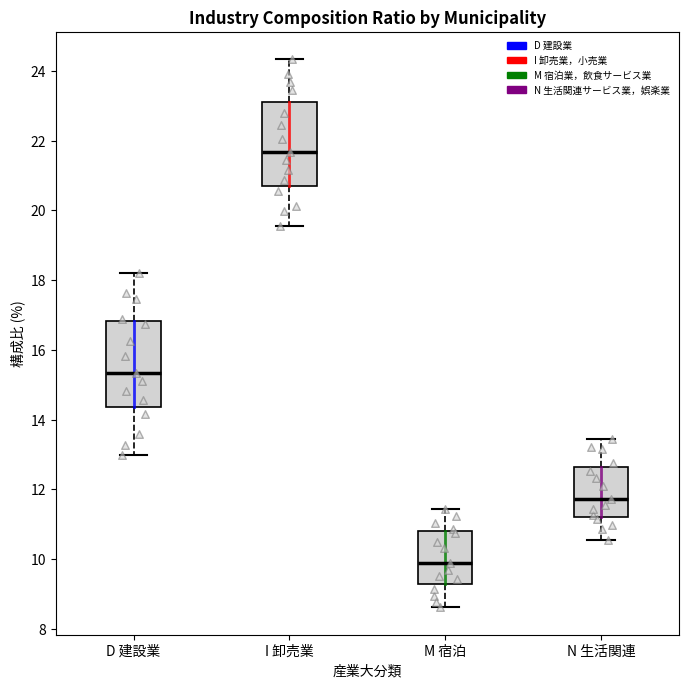

Which box's median line is the lowest?

M 宿泊